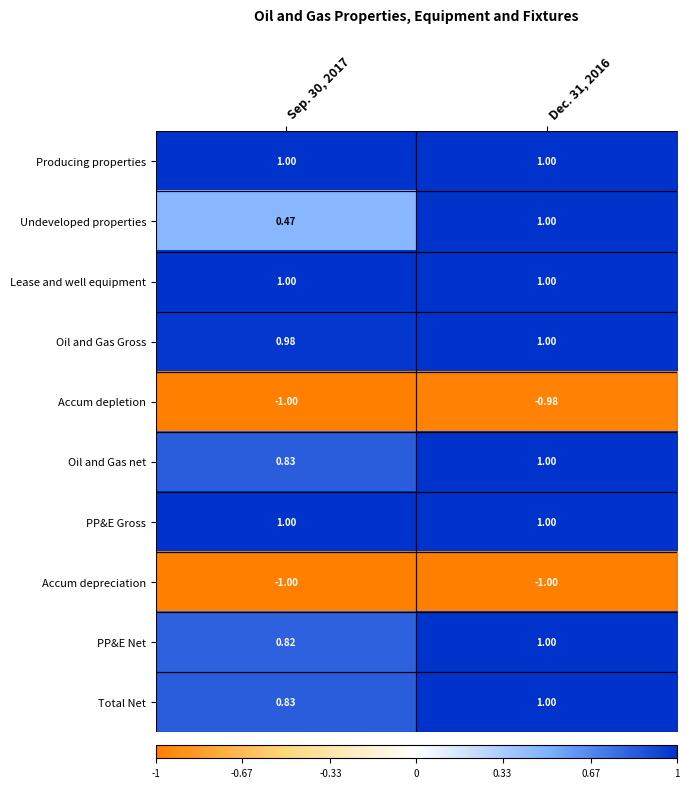

Between Sep. 30, 2017 and Dec. 31, 2016, which series saw the biggest shift?

Undeveloped properties